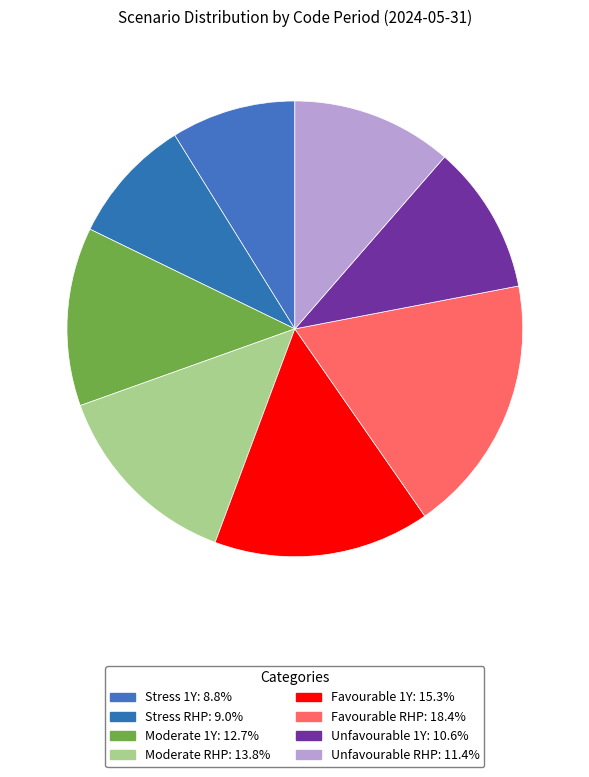

Rank the categories by value from highest to lowest.

Favourable RHP, Favourable 1Y, Moderate RHP, Moderate 1Y, Unfavourable RHP, Unfavourable 1Y, Stress RHP, Stress 1Y